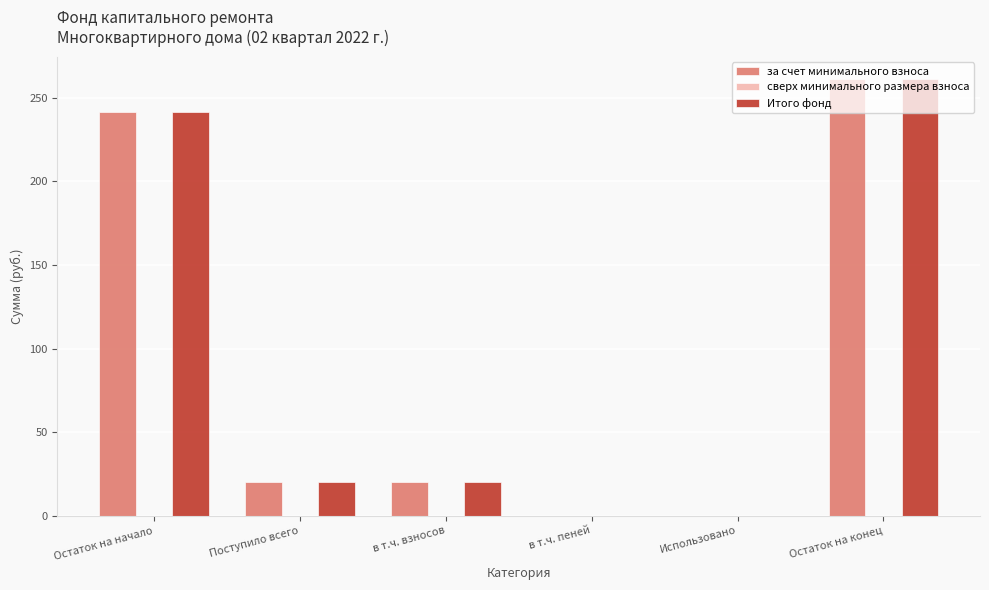

What is the greatest value displayed?

261.6